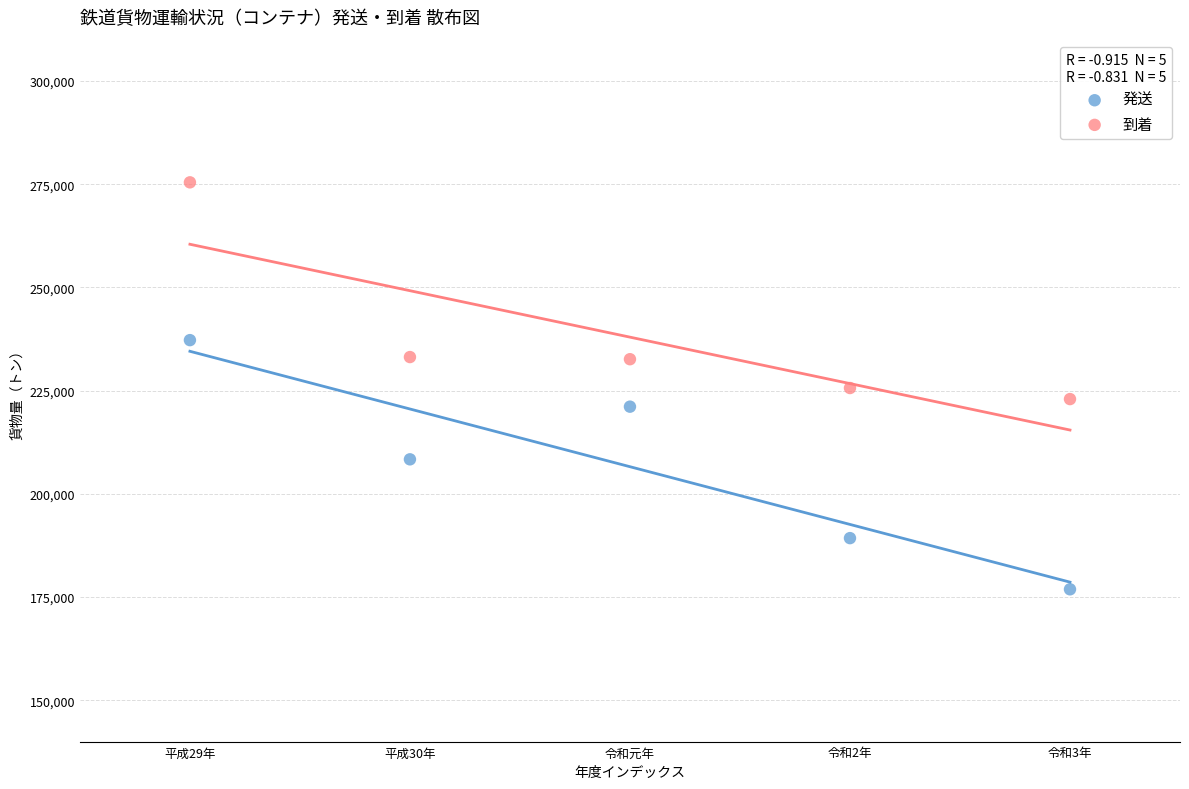

Across all data points, what is the range of Y values (max minus min)?

98563